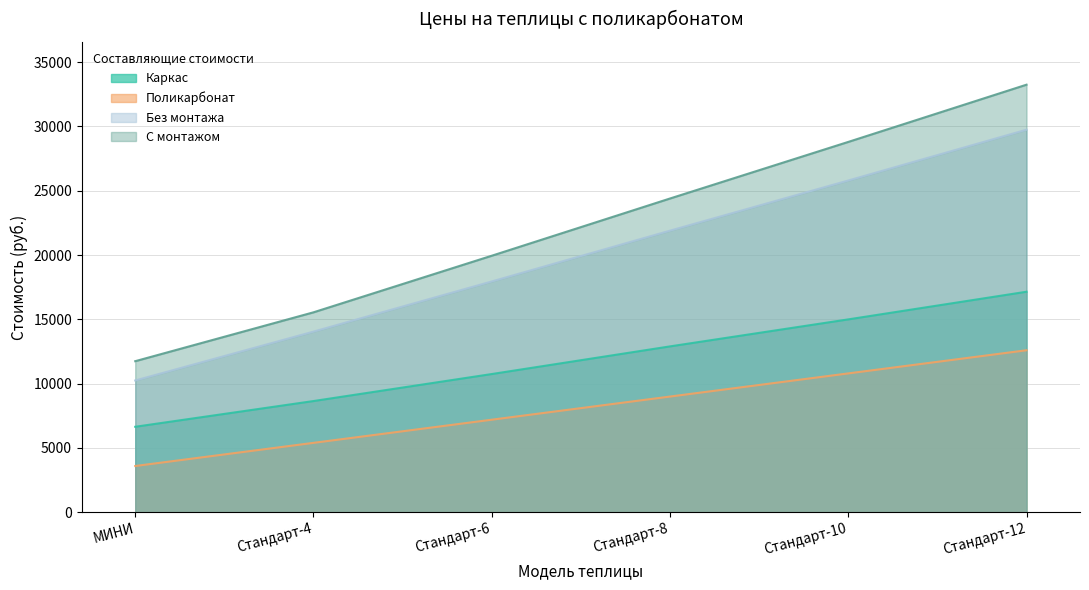

The Поликарбонат series shows 990 at МИНИ. True or false?

False